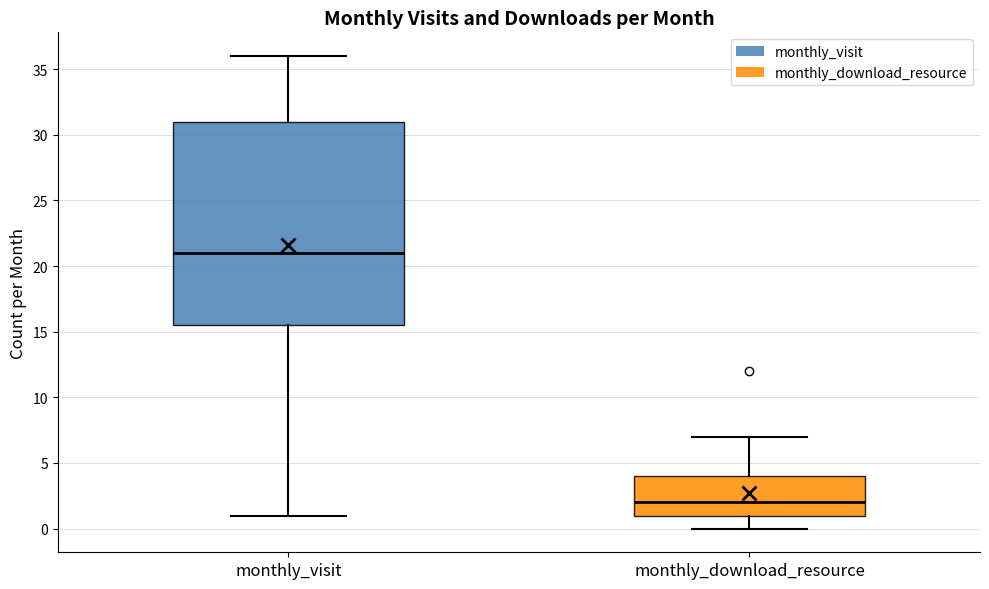

Which box has the lowest median line?

monthly_download_resource